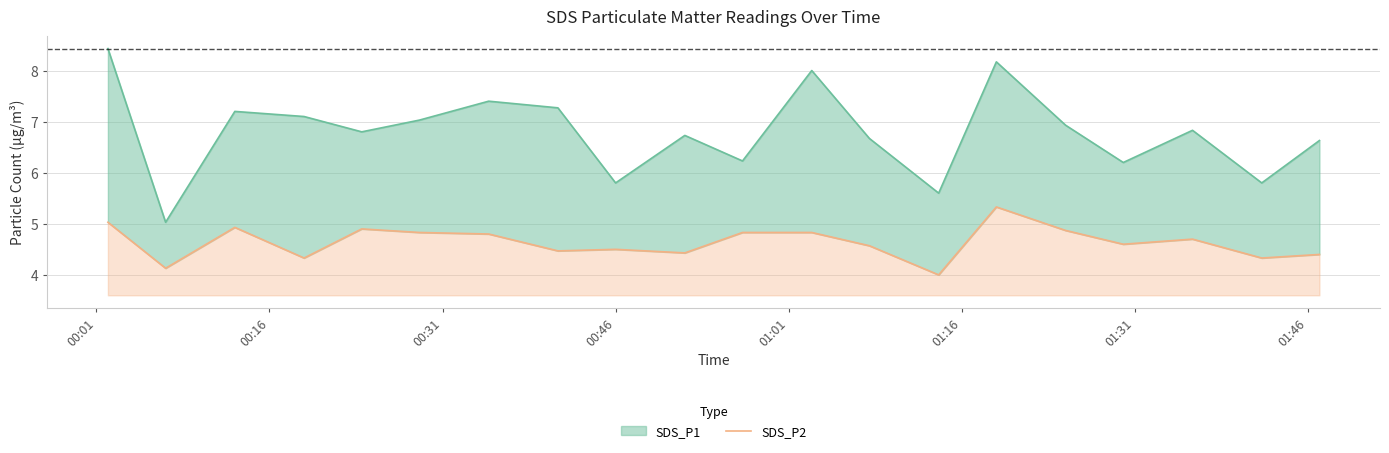

Does the chart display data point markers on the line(s)?

No